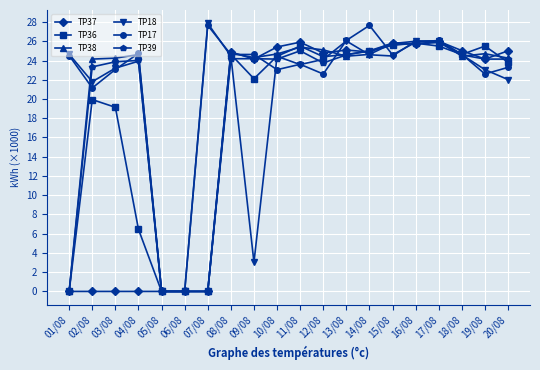

True or false: TP36 has more than 2 points higher than both neighbors.

True